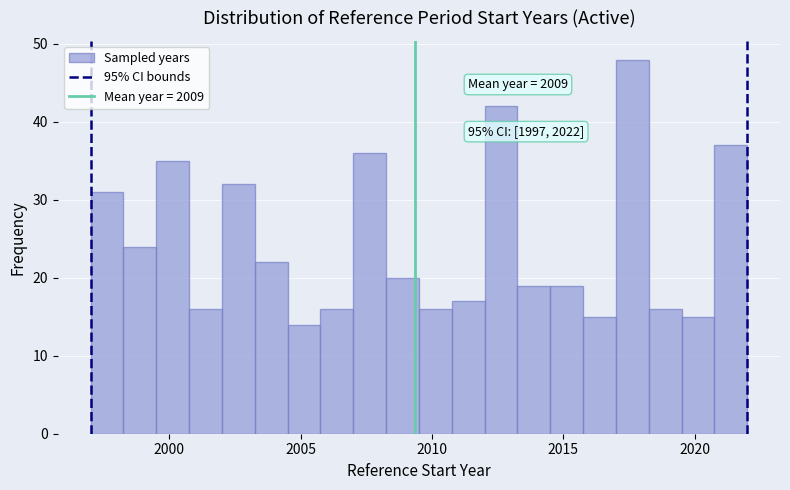

Read against the x-axis, roughly where is the centre of the tallest bar?

2017.5